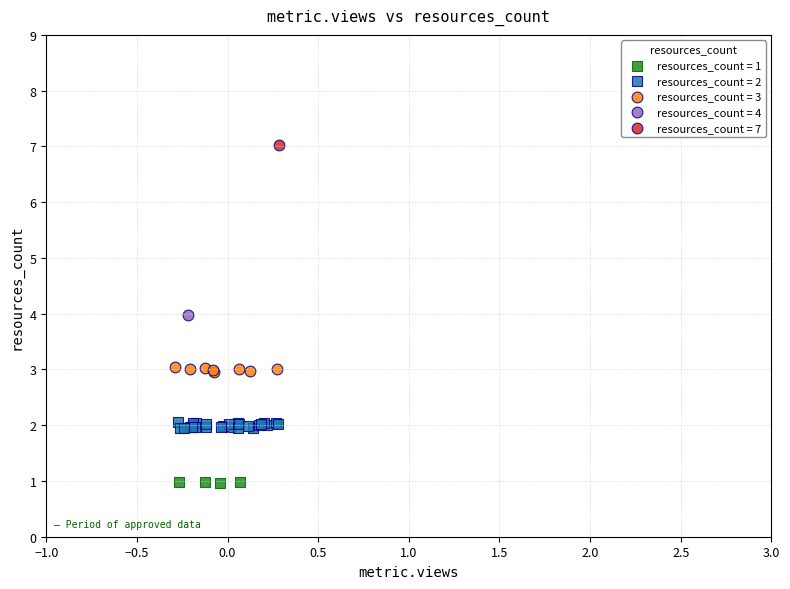

What are all the series names shown in the legend?

resources_count = 1, resources_count = 2, resources_count = 3, resources_count = 4, resources_count = 7